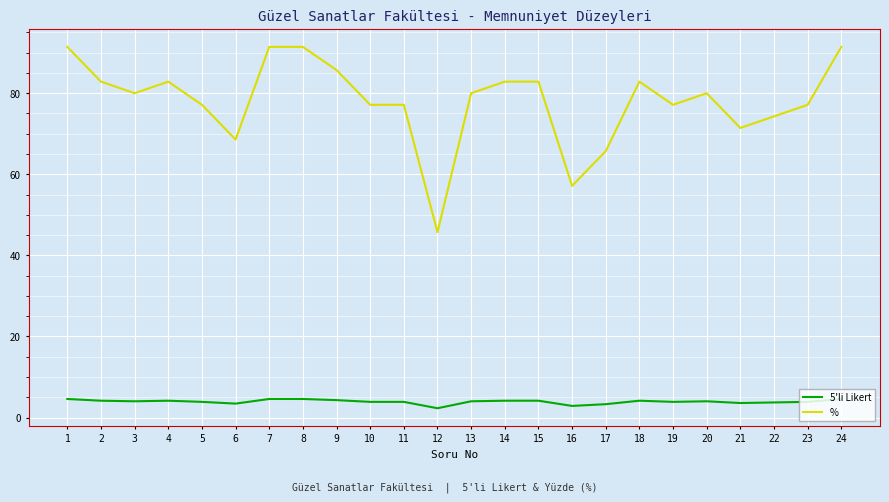

Which series has the largest total across all categories?

%